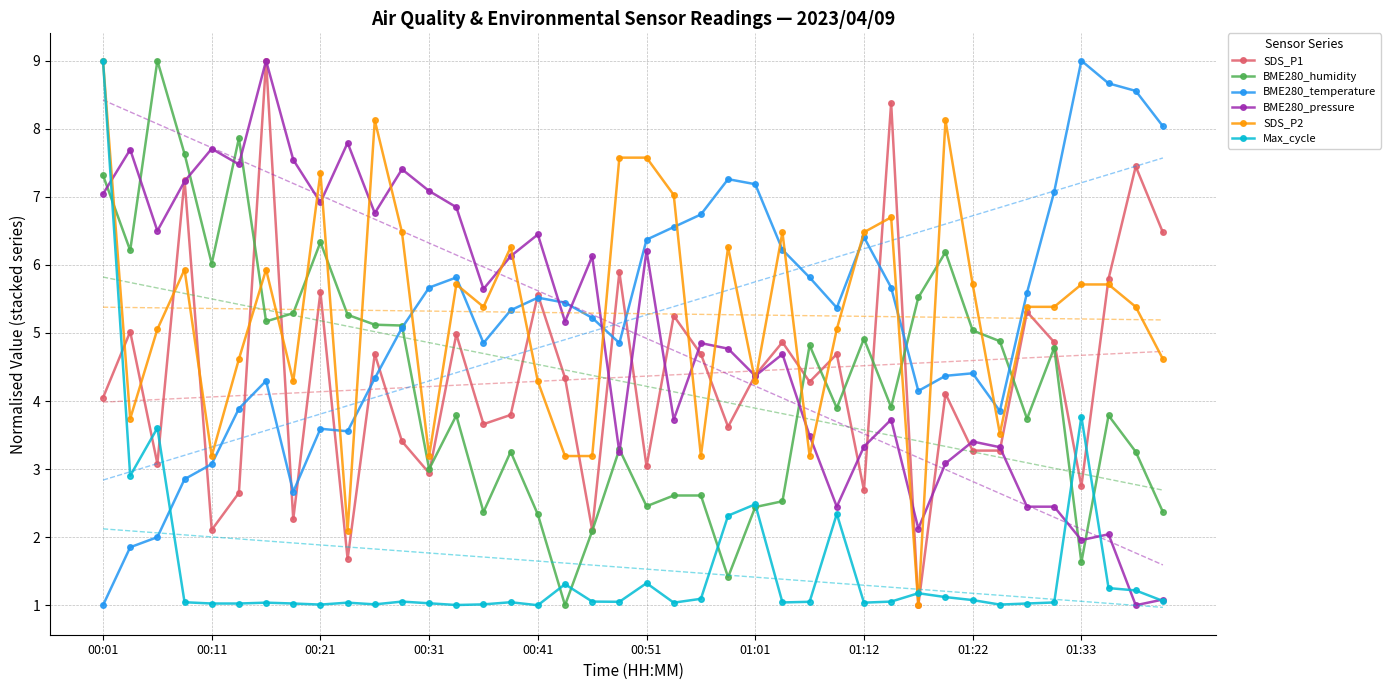

What are all the series names shown in the legend?

SDS_P1, BME280_humidity, BME280_temperature, BME280_pressure, SDS_P2, Max_cycle